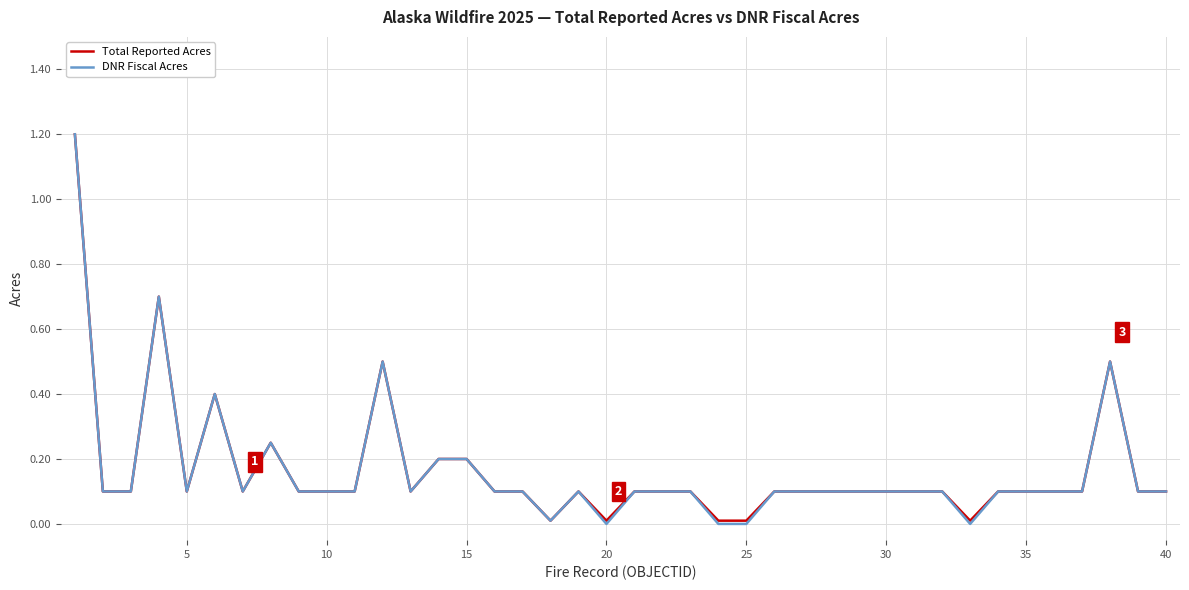

Which series has the widest spread of values?

DNR Fiscal Acres